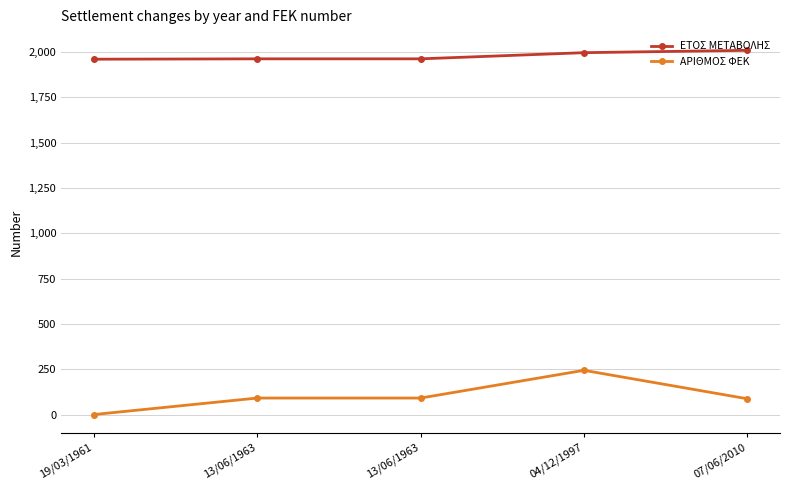

Count the number of categories in the chart.

5